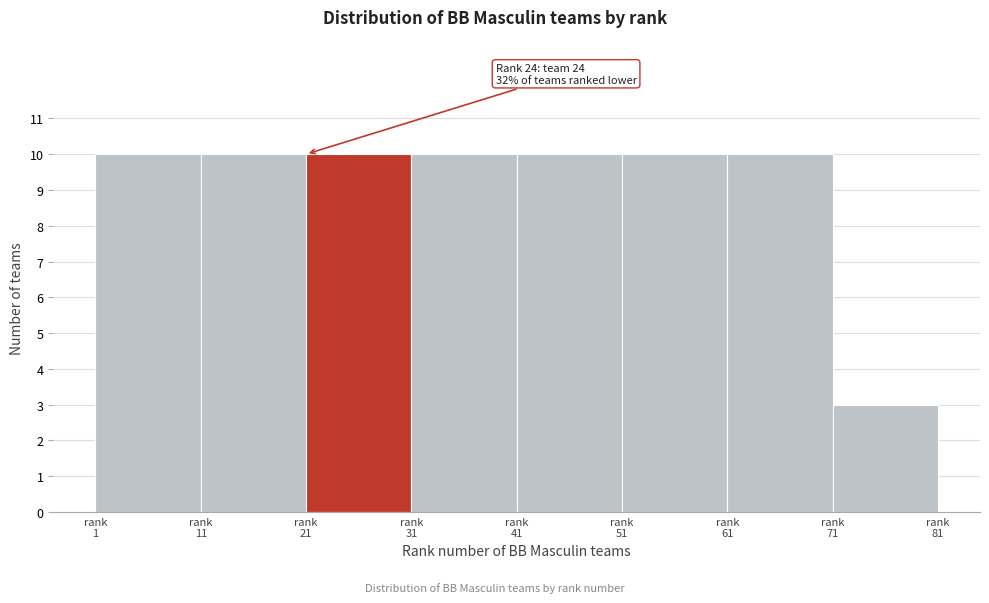

Reading right to left, what are all the values shown in this chart?

3	10	10	10	10	10	10	10